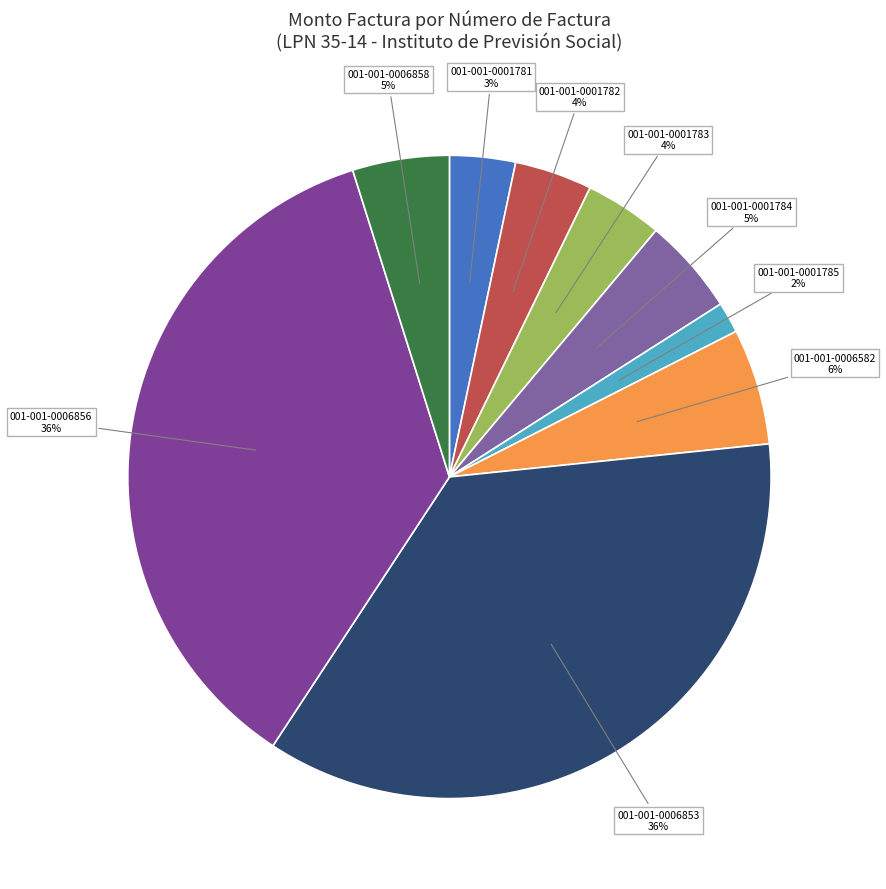

To the nearest percent, what portion does 001-001-0001782 represent?

4%